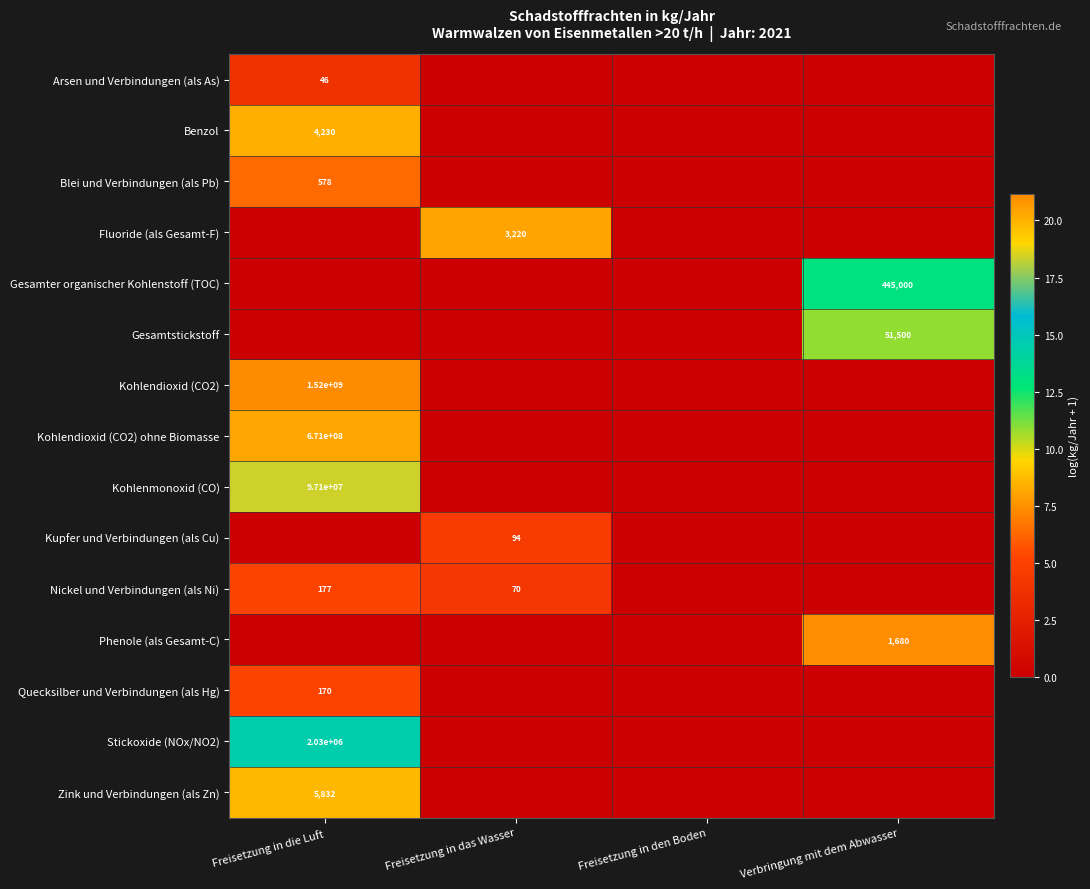

True or false: Arsen und Verbindungen (als As) has a value of 71 at Freisetzung in die Luft.

False